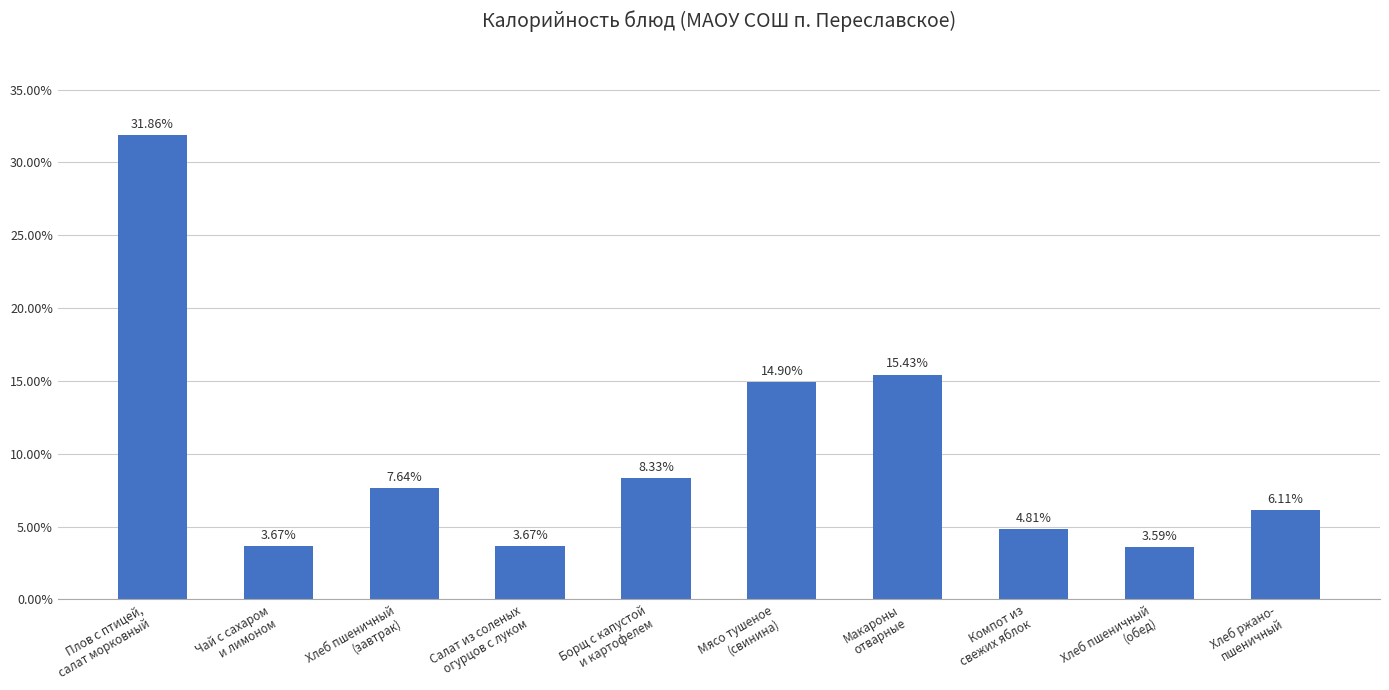

What is the value of the 1st bar from the left?

31.9